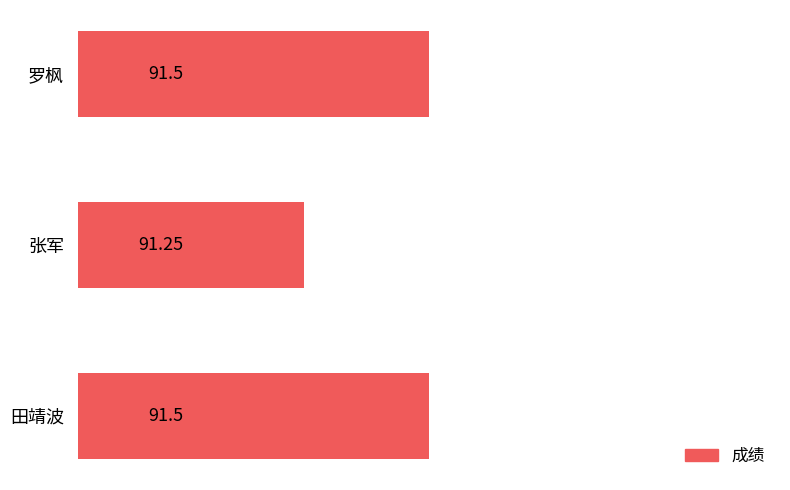

What is the ratio of the value at 张军 to the value at 罗枫?

1.0